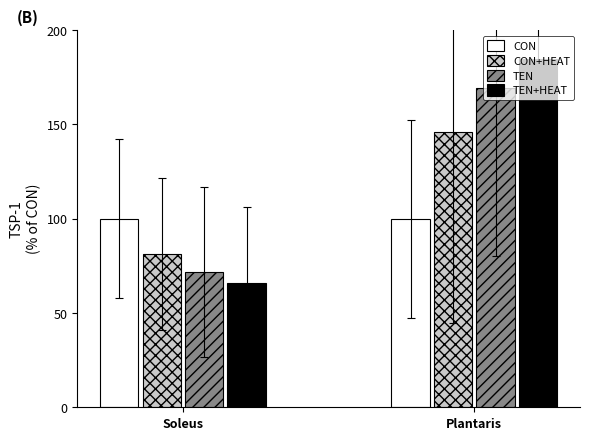

Rank the categories by CON+HEAT value from highest to lowest.

Plantaris, Soleus